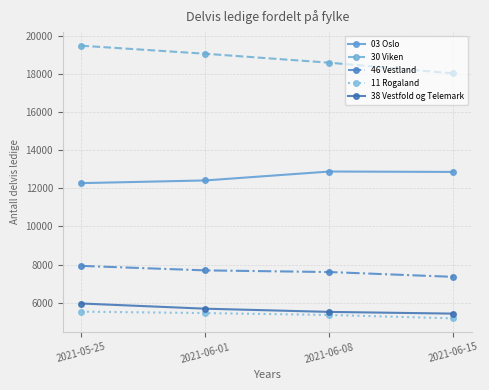

What is the spread (max minus min) of values at 2021-05-25?

13963